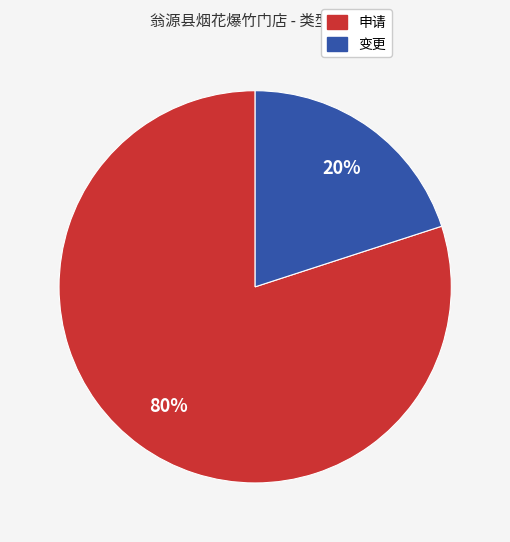

Do 变更 and 申请 together represent more than half of the pie?

Yes